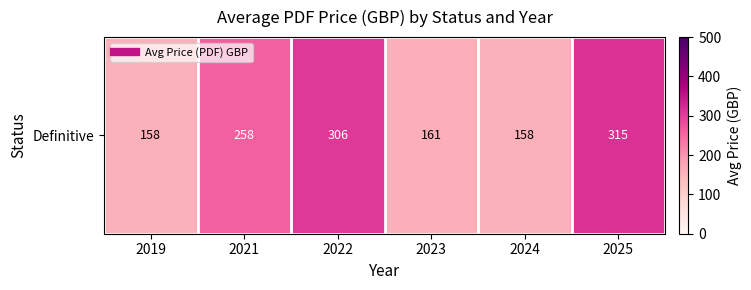

Reading left to right, extract all data points from this chart.

158.0	258.0	306.0	160.8	158.0	315.3